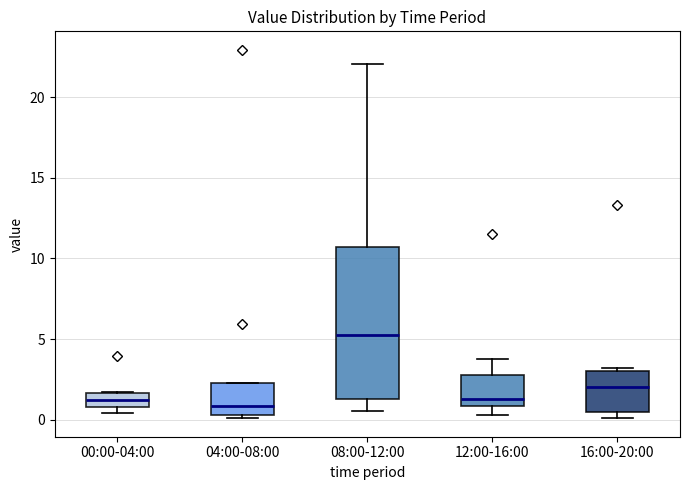

Where does the lower whisker of the box for 08:00-12:00 end on the y-axis? The values are not printed on the chart, so give them approximately, as read against the axis.

0.5